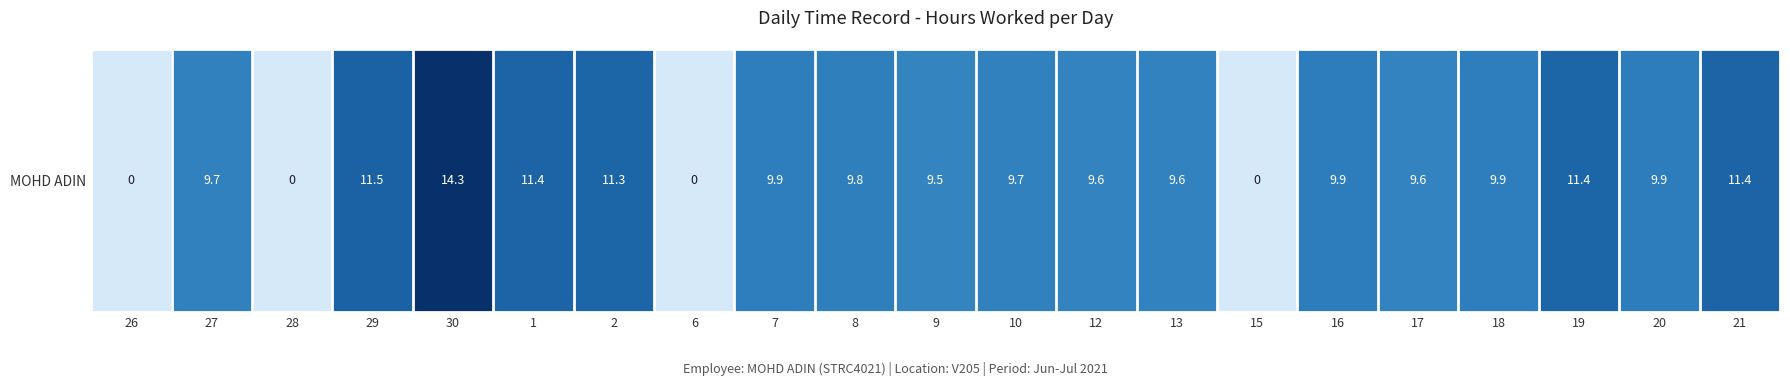

What is the maximum value shown in the chart?

14.3